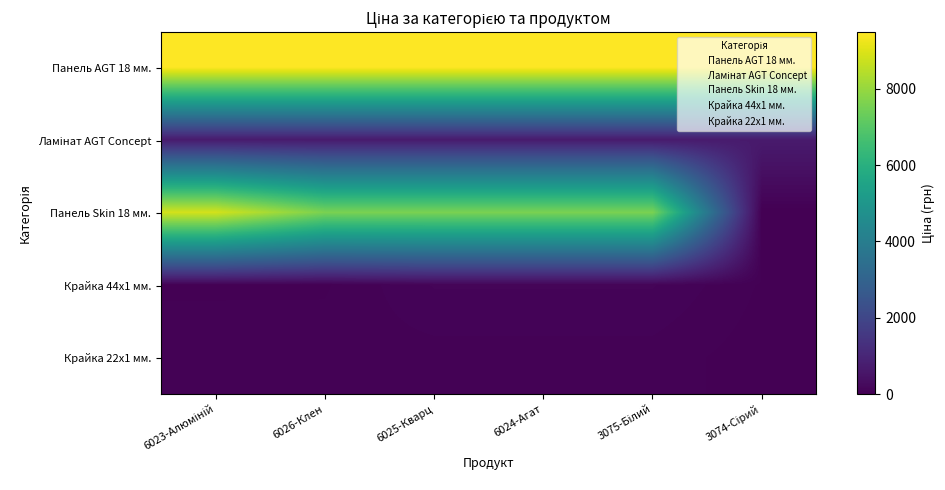

Count the number of data series in this chart.

5